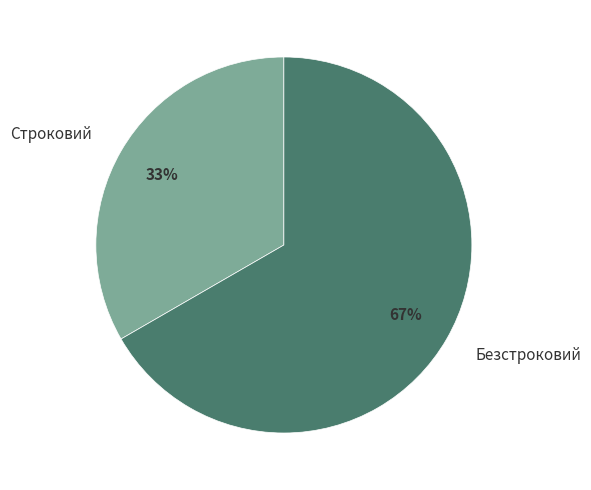

To the nearest percent, what is the average slice percentage?

50%